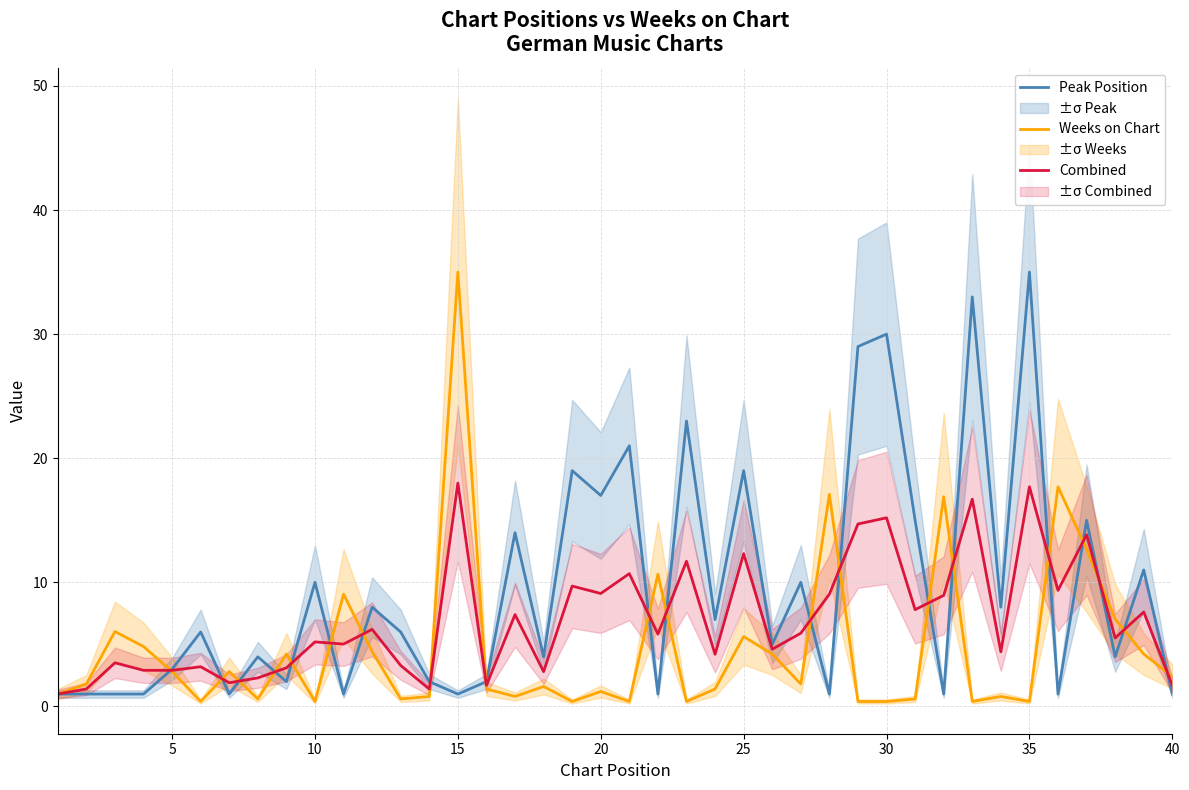

At how many categories does at least one series exceed 28?

5